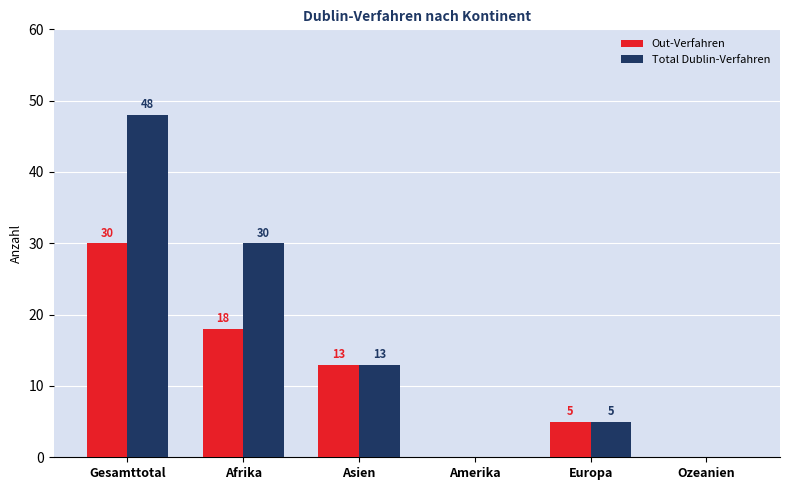

What is the average value of the Total Dublin-Verfahren series?

16